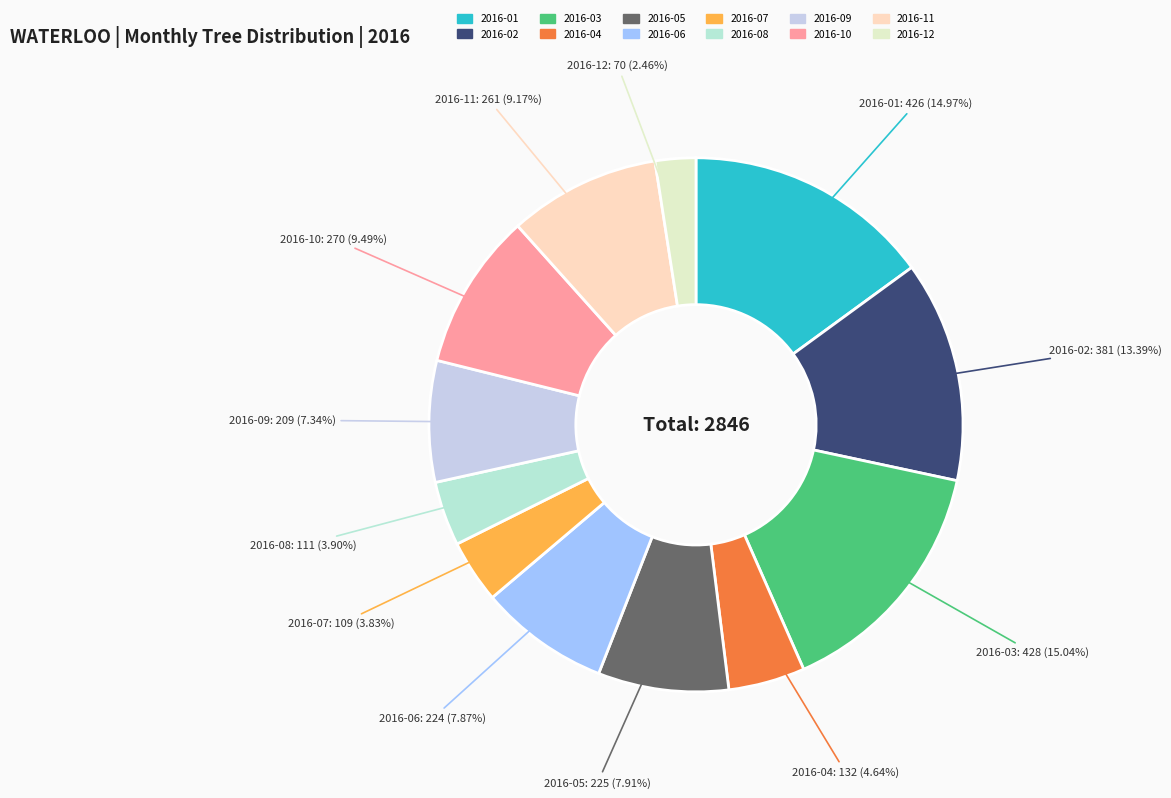

How many slices are in this pie chart?

12